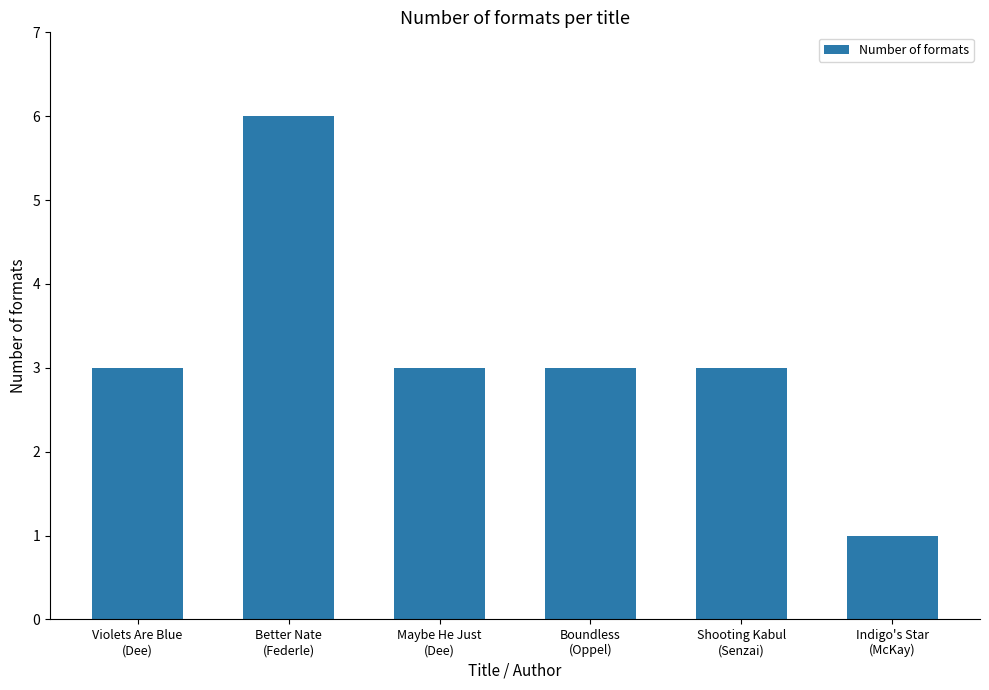

Which label corresponds to the smallest value in the chart?

Indigo's Star
(McKay)